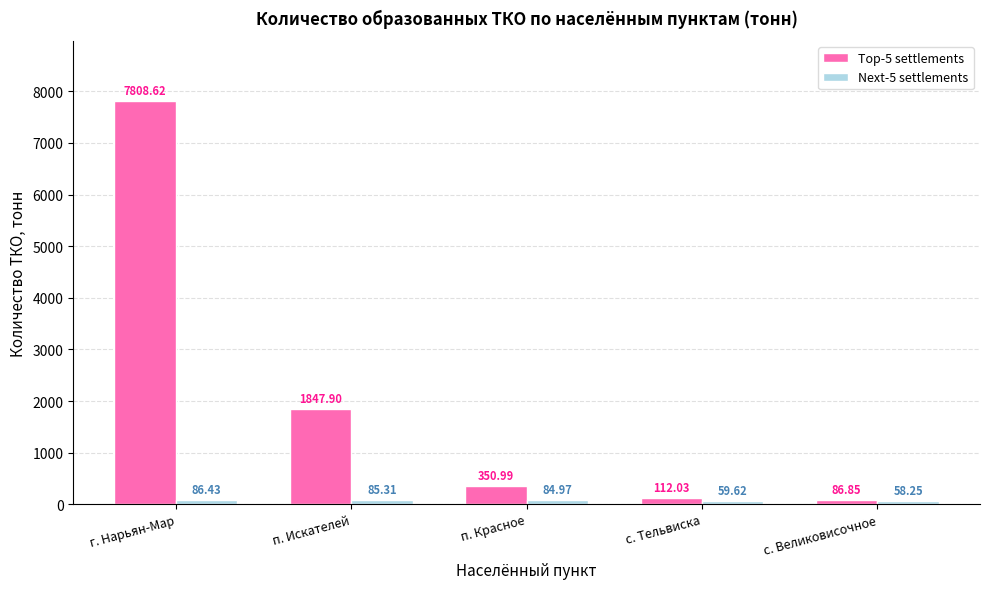

How many groups of bars are there?

5